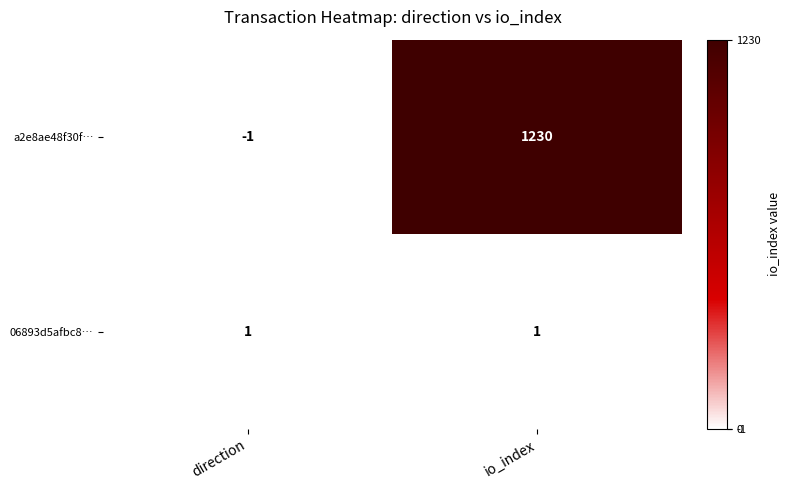

The value of a2e8ae48f30f… at direction is -1. True or false?

True